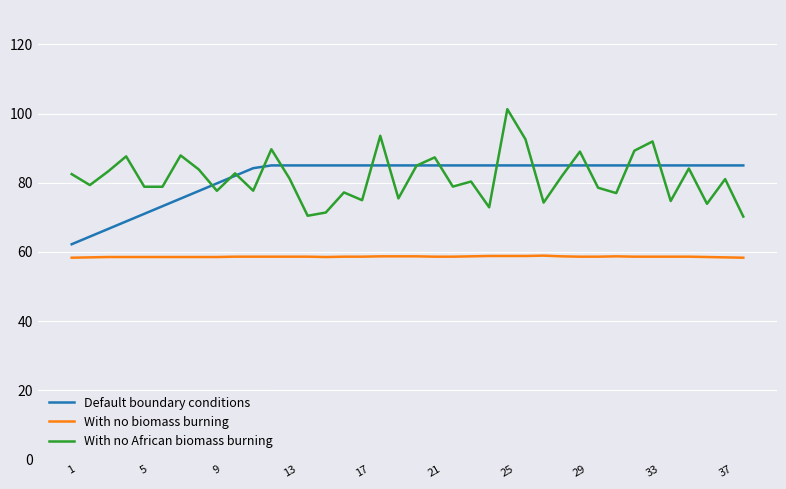

What is the maximum value shown in the chart?

101.3